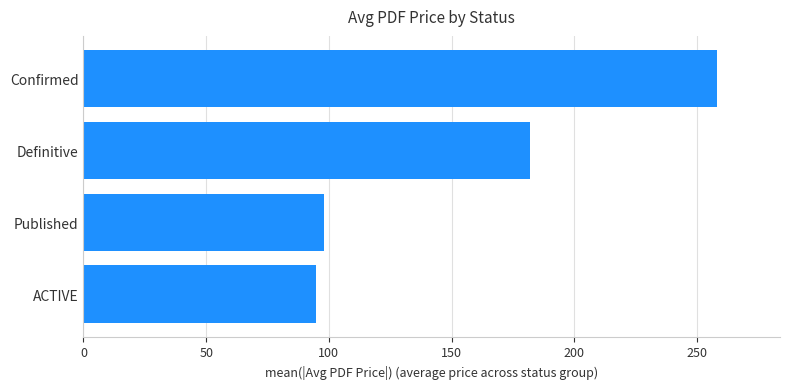

Where is the data nearest to the value 176?

Definitive